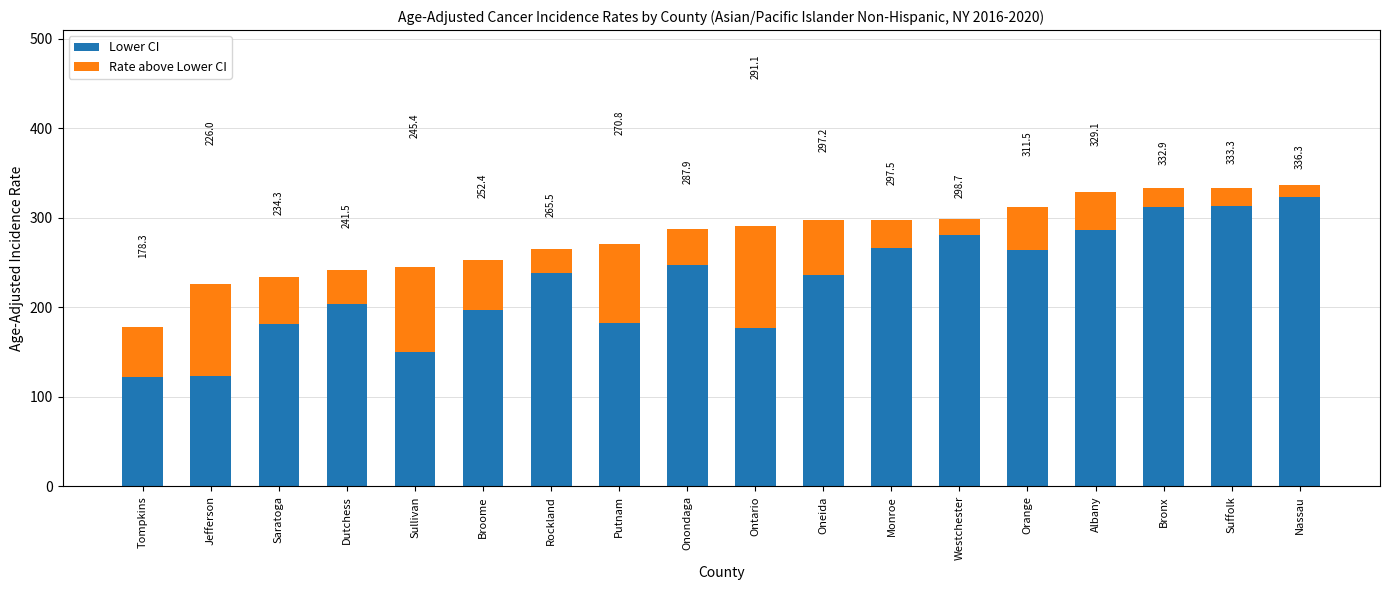

What are all the series names shown in the legend?

Lower CI, Rate above Lower CI